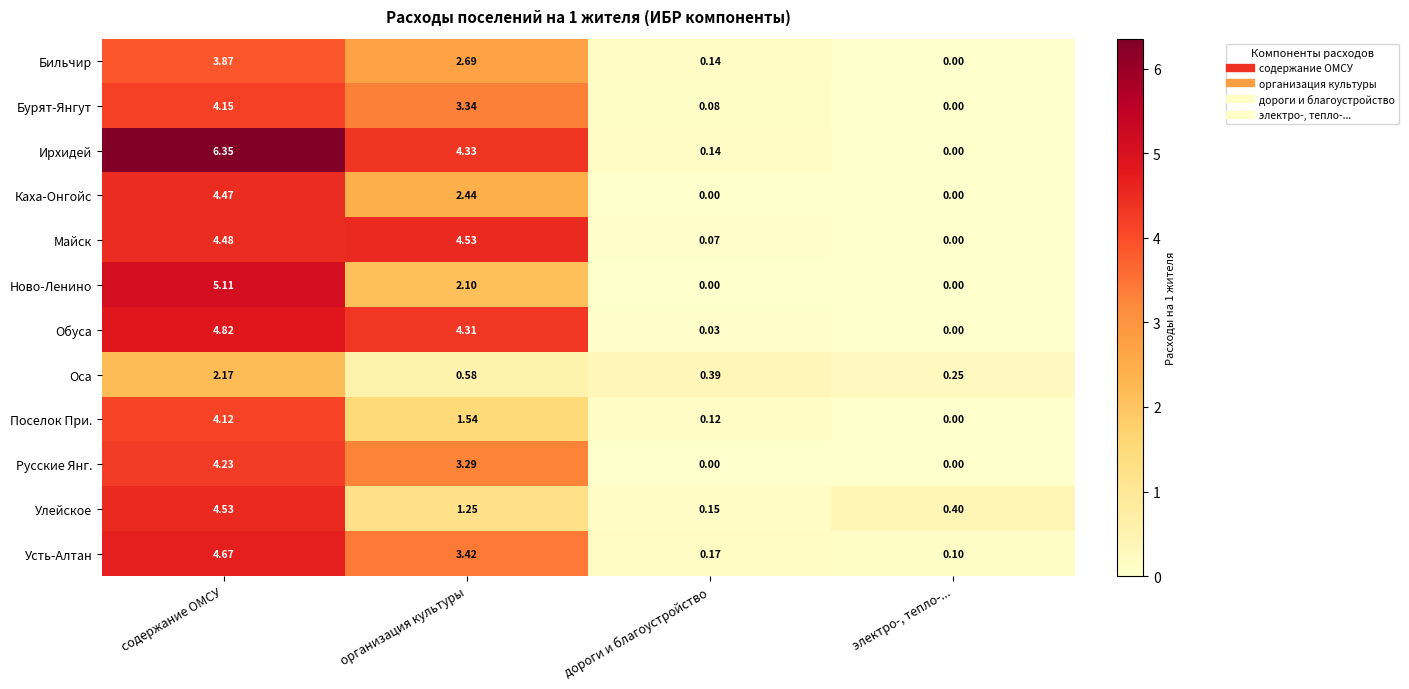

Between организация культуры and дороги и благоустройство, which series saw the biggest shift?

Майск